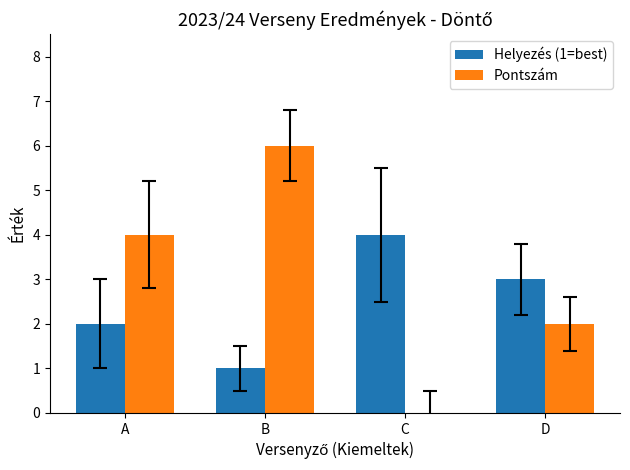

How many data points does each series have?

4